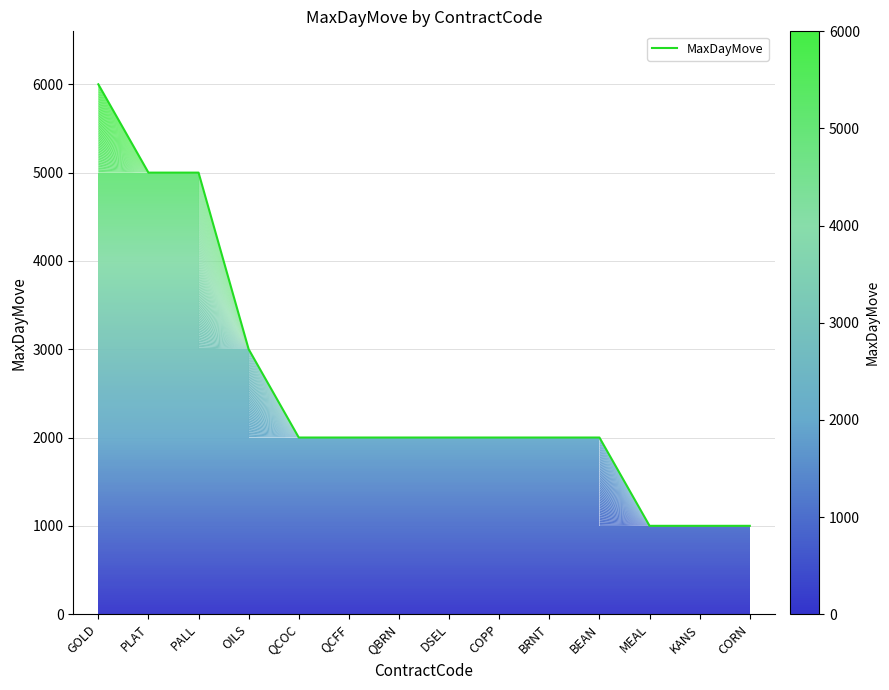

Reading left to right, what are all the values shown in this chart?

GOLD=6000	PLAT=5000	PALL=5000	OILS=3000	QCOC=2000	QCFF=2000	QBRN=2000	DSEL=2000	COPP=2000	BRNT=2000	BEAN=2000	MEAL=1000	KANS=1000	CORN=1000